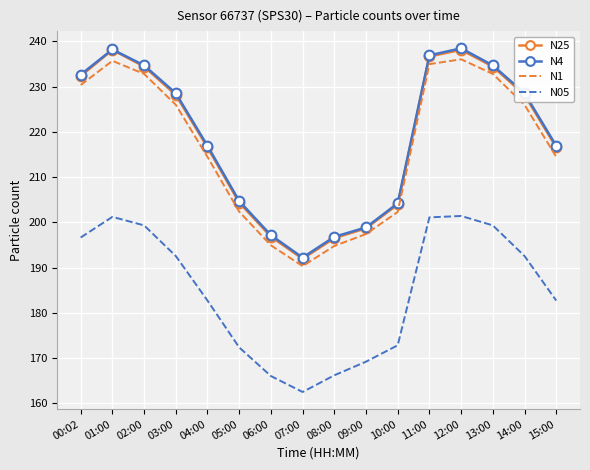

What is the spread (max minus min) of values at 11:00?

35.8